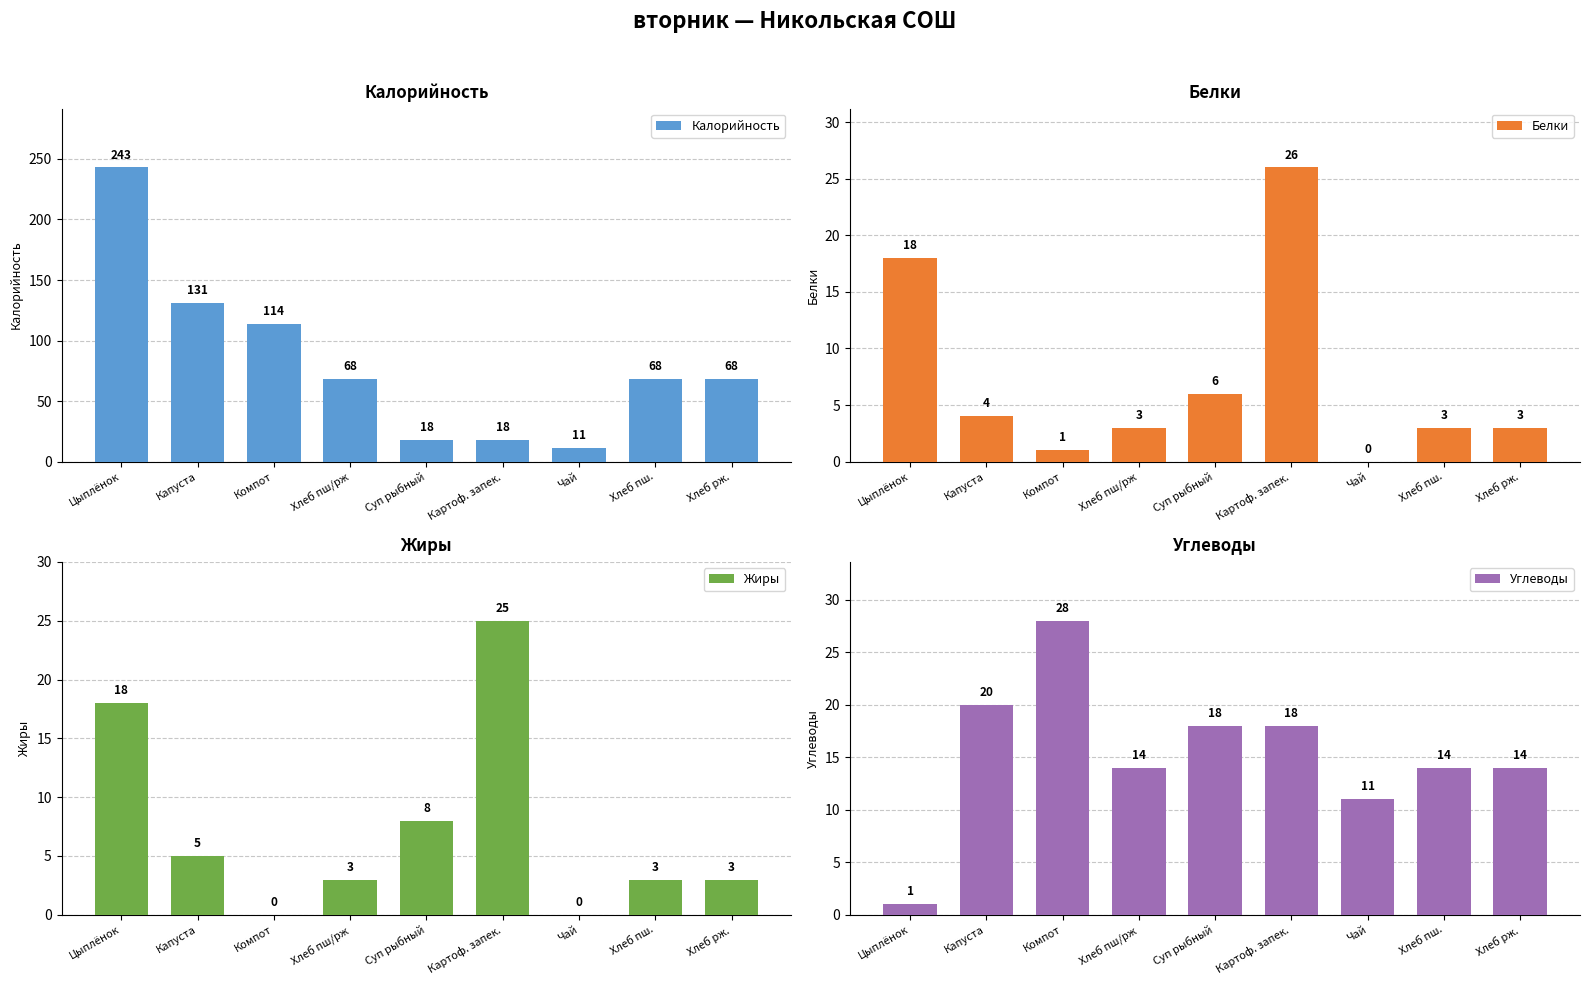

Which series has the widest spread of values?

Калорийность